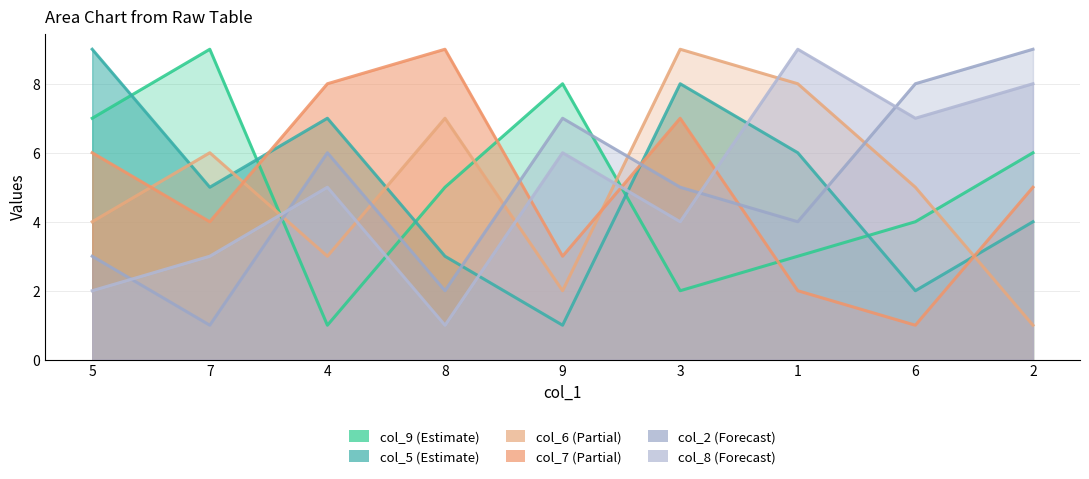

At which category is the sum across all series the highest?

3